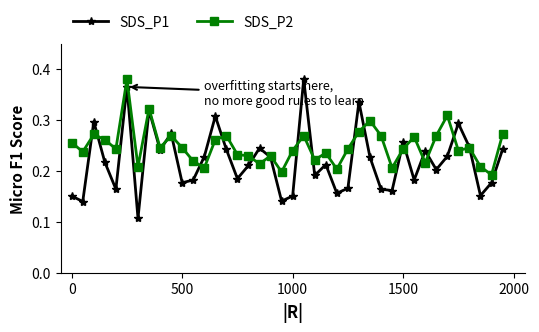

List the series in order of their overall mean, highest first.

SDS_P2, SDS_P1